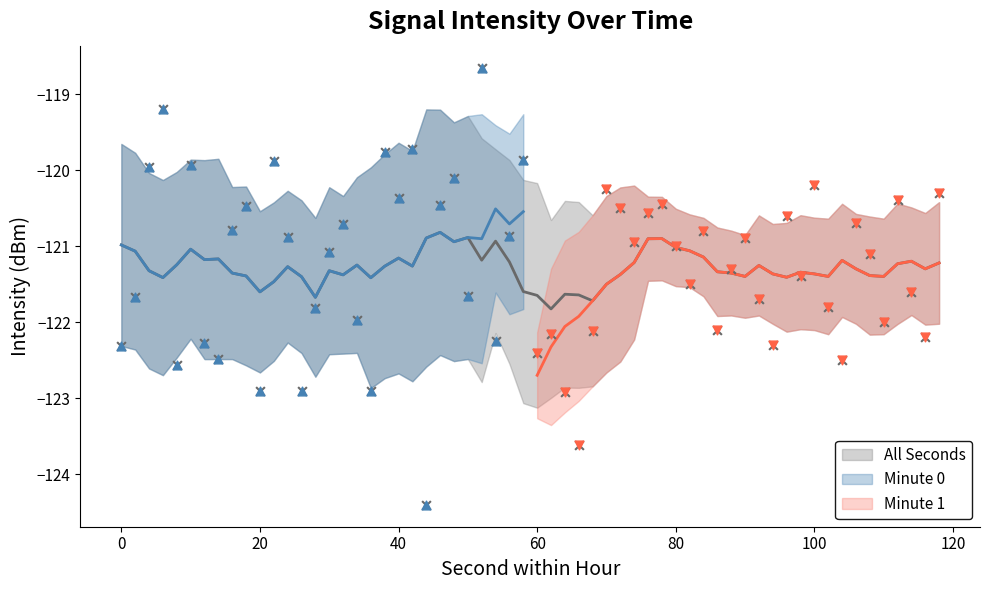

Which series contains the lowest Y value?

intensity_minute_0